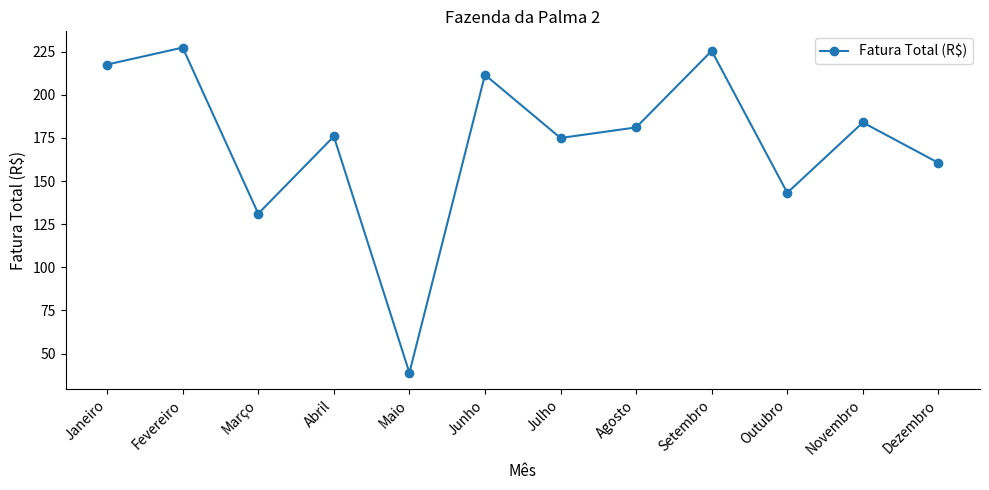

What is the difference between the values at Agosto and Janeiro?

36.4